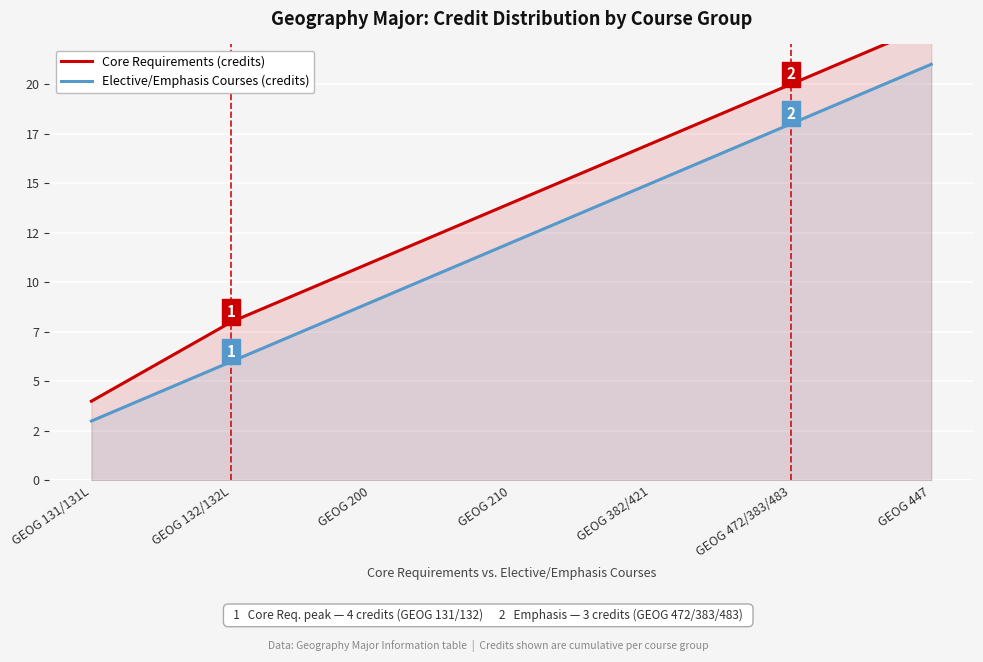

The value of Core Requirements (credits) at GEOG 447 is 10. True or false?

False